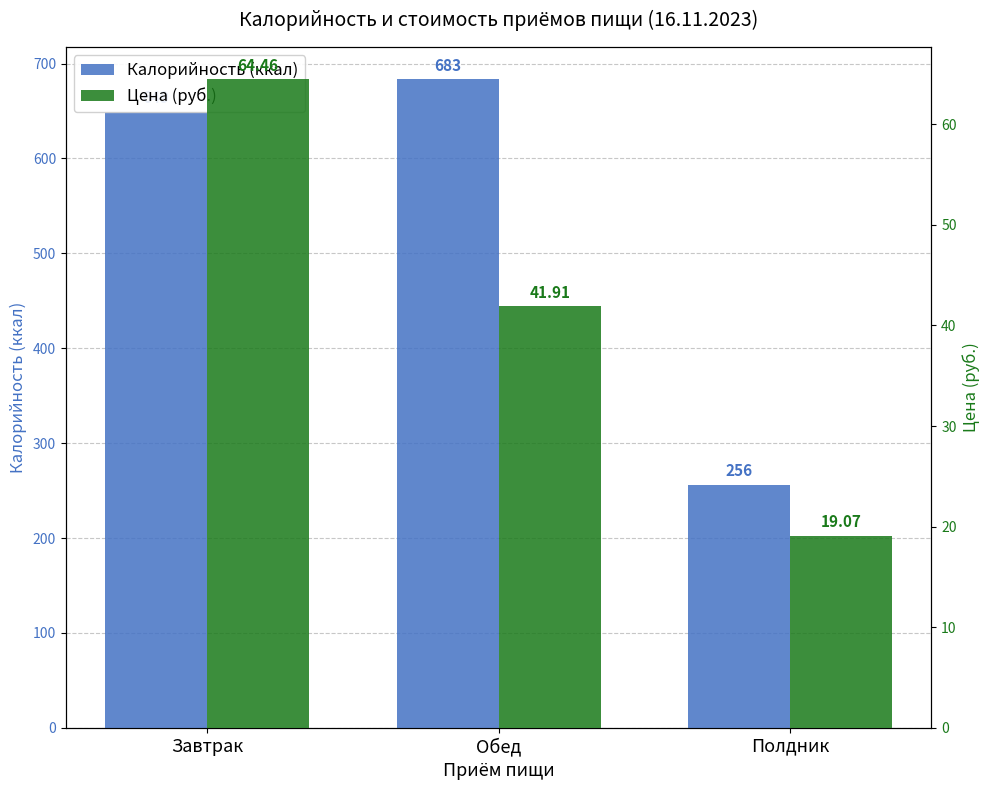

Which category has the lowest value in the Калорийность (ккал) series?

Полдник